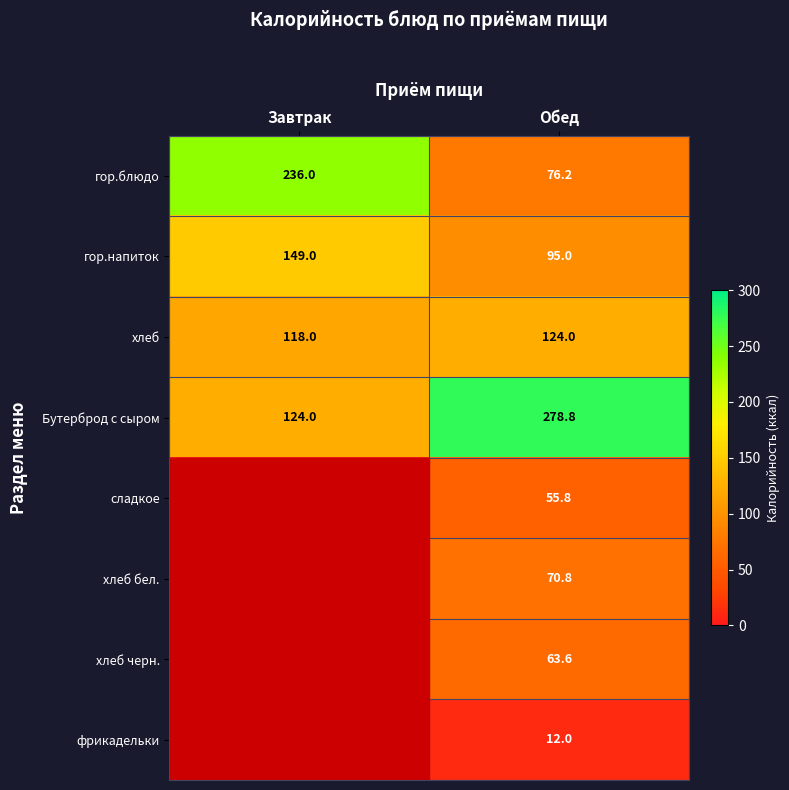

What is the average value of the гор.напиток series?

122.0